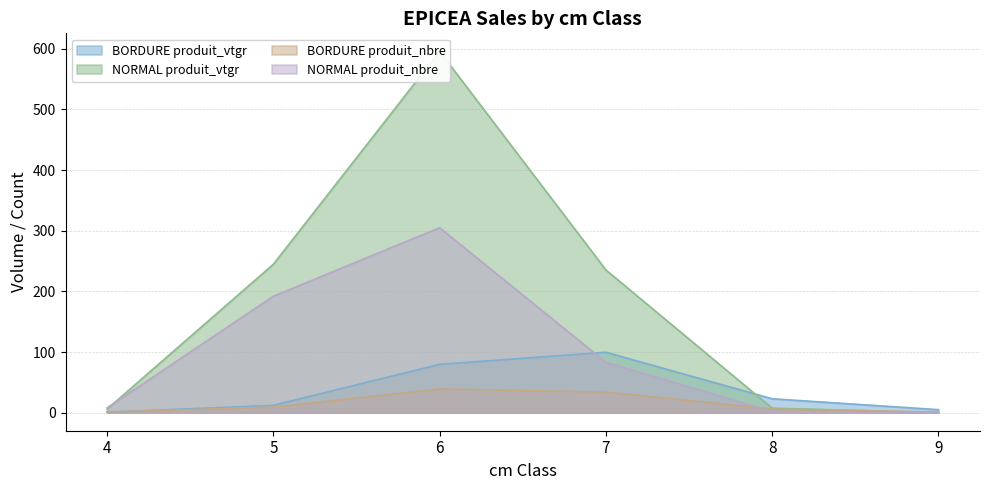

What is the average value of the BORDURE produit_nbre series?

15.0